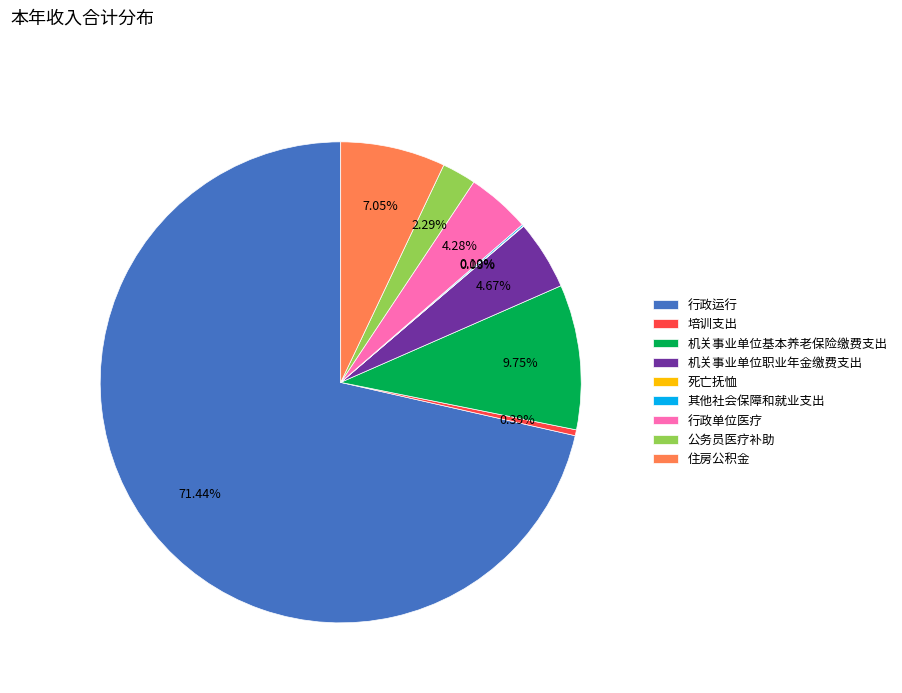

Is 行政运行 the majority of the pie?

Yes